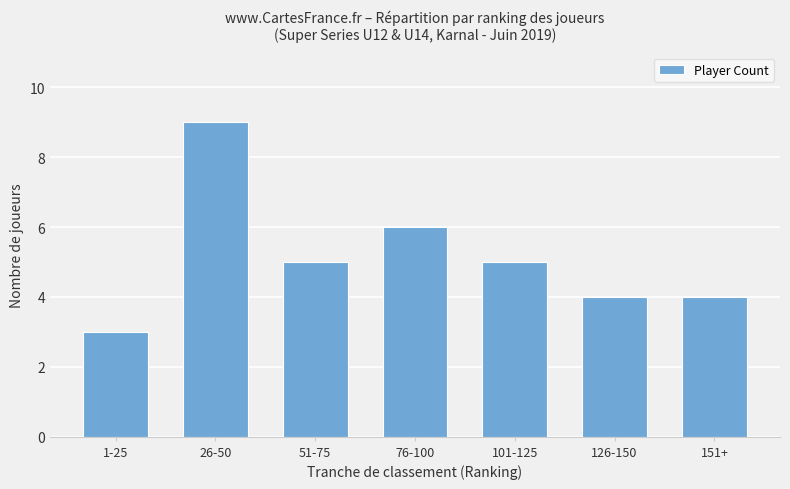

What is the greatest value displayed?

9